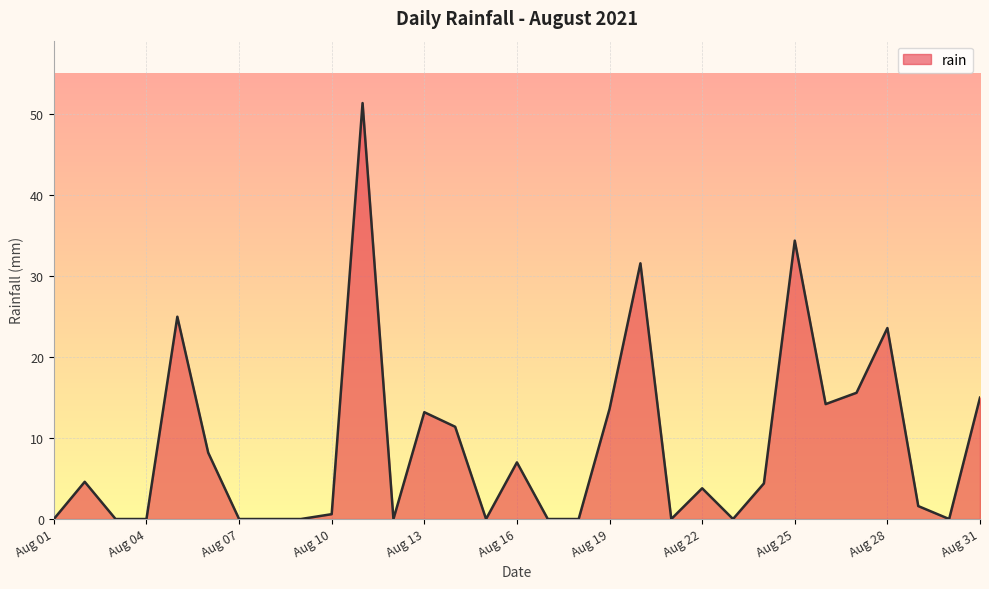

Does the chart display data point markers on the line(s)?

No